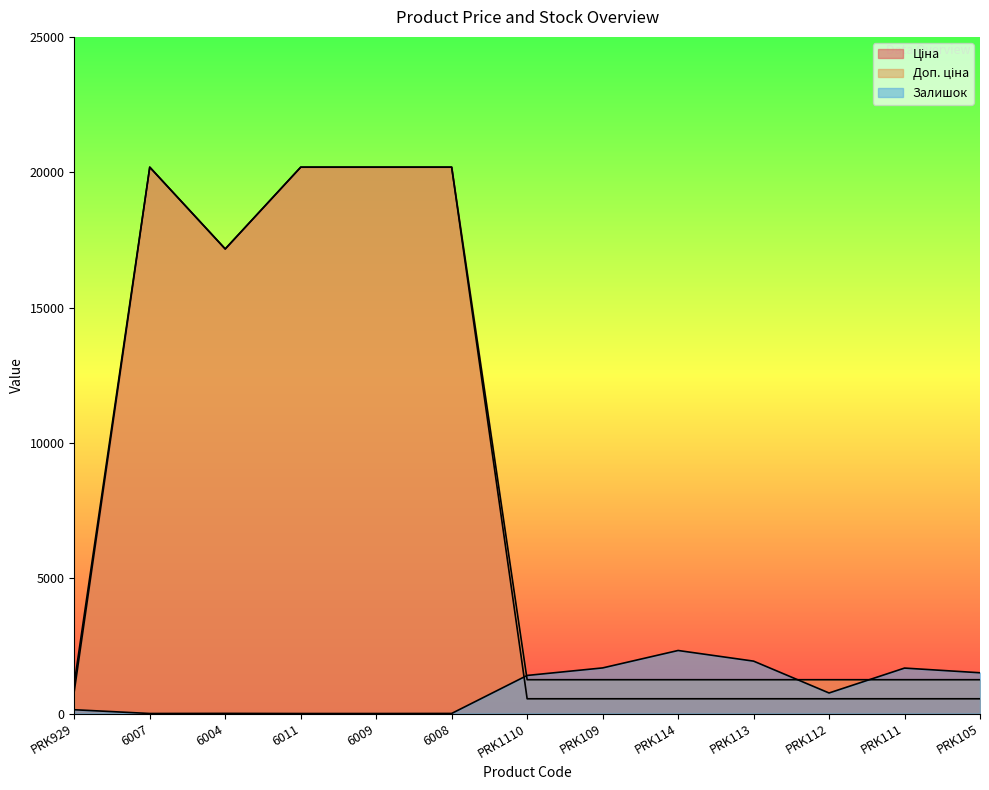

How many categories are shown in the chart?

13